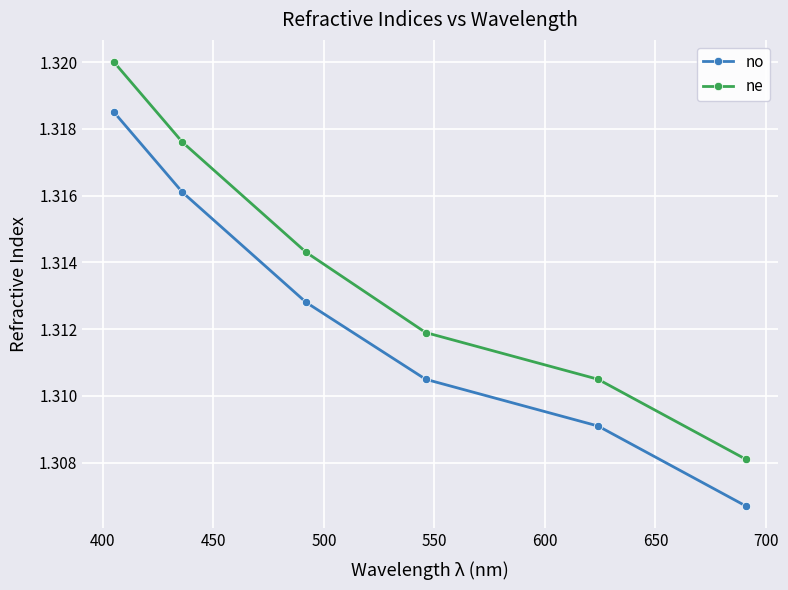

List the series in order of their peak value, lowest first.

no, ne